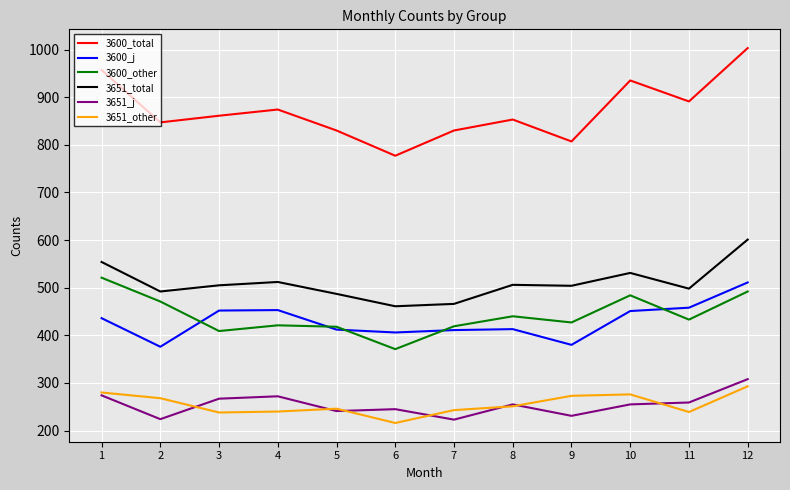

At which category is the sum across all series the highest?

12